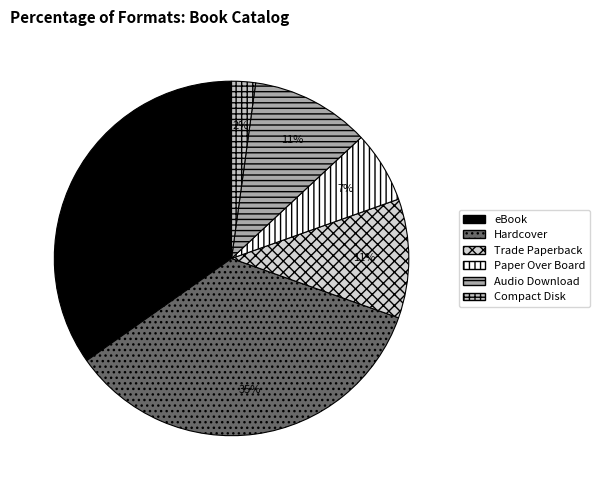

Is the sum of Audio Download and Paper Over Board greater than half?

No